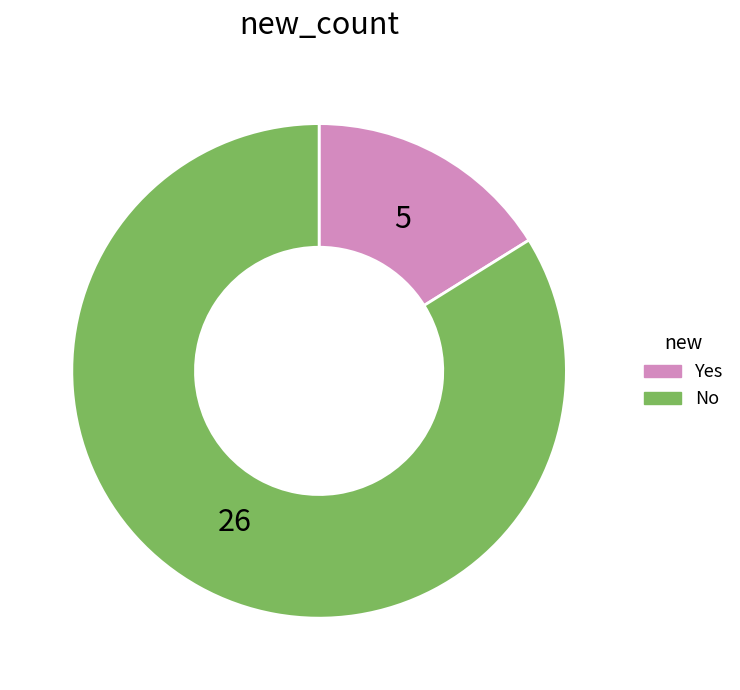

Combined, do No and Yes account for over 50%?

Yes